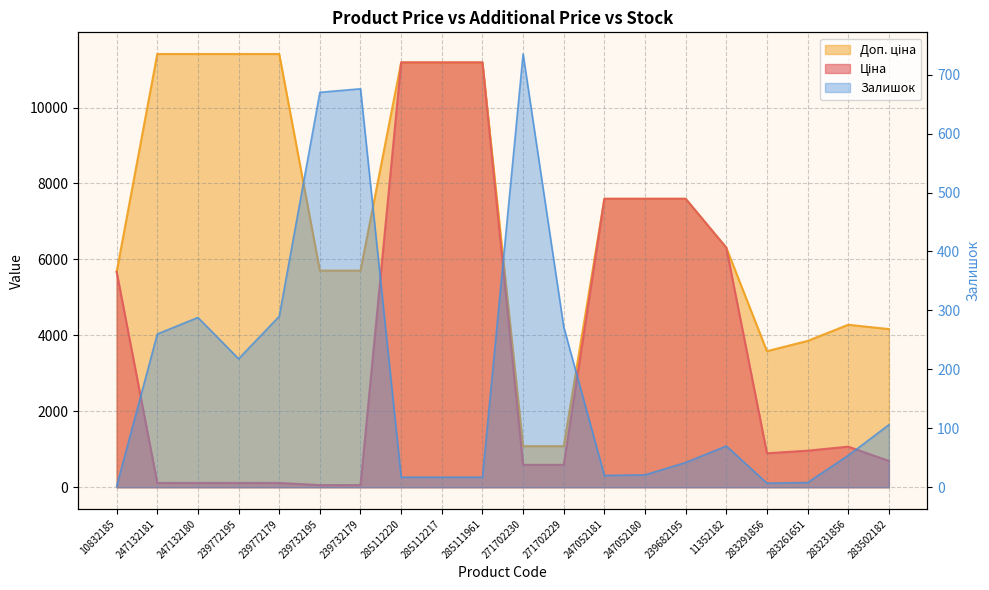

At which category does the chart reach its peak across all series?

247132181